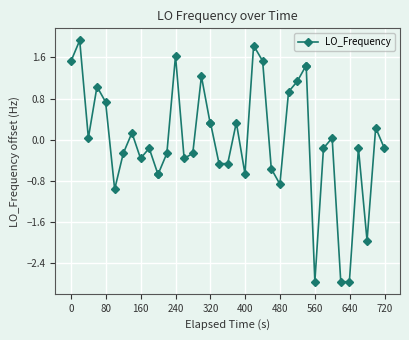

What is the smallest value displayed?

-2.8